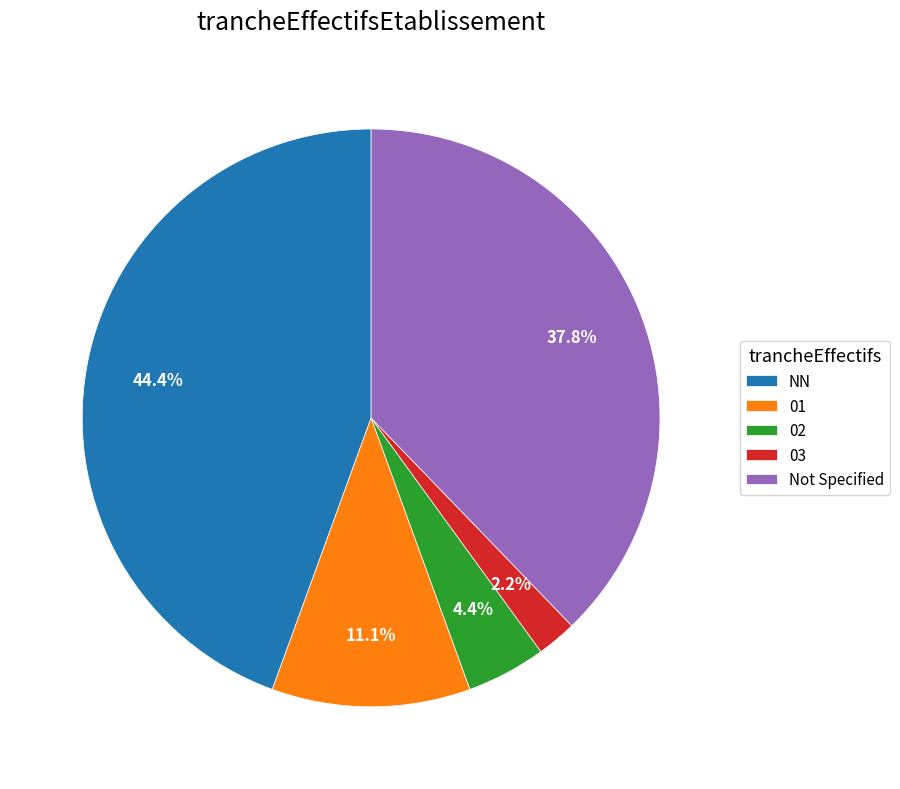

How many segments does this pie chart have?

5